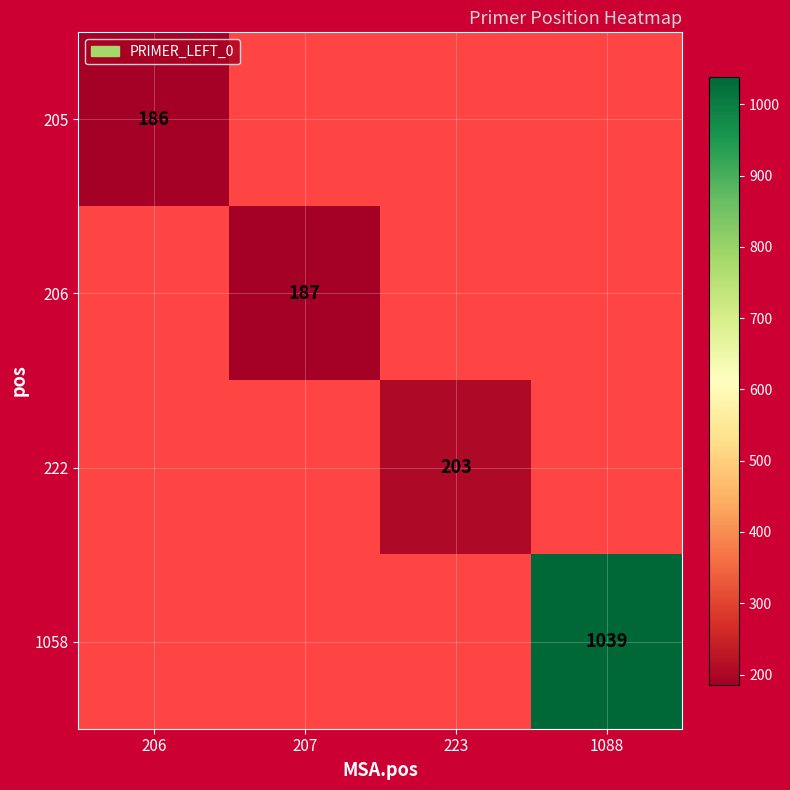

True or false: 222 has a value of 339 at 223.

False